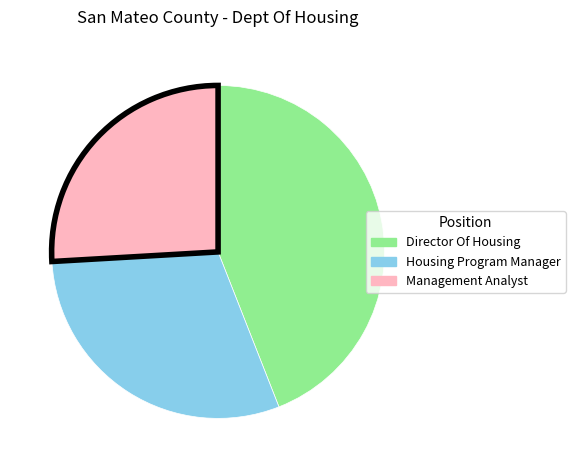

Rank the categories by value from highest to lowest.

Director Of Housing, Housing Program Manager, Management Analyst